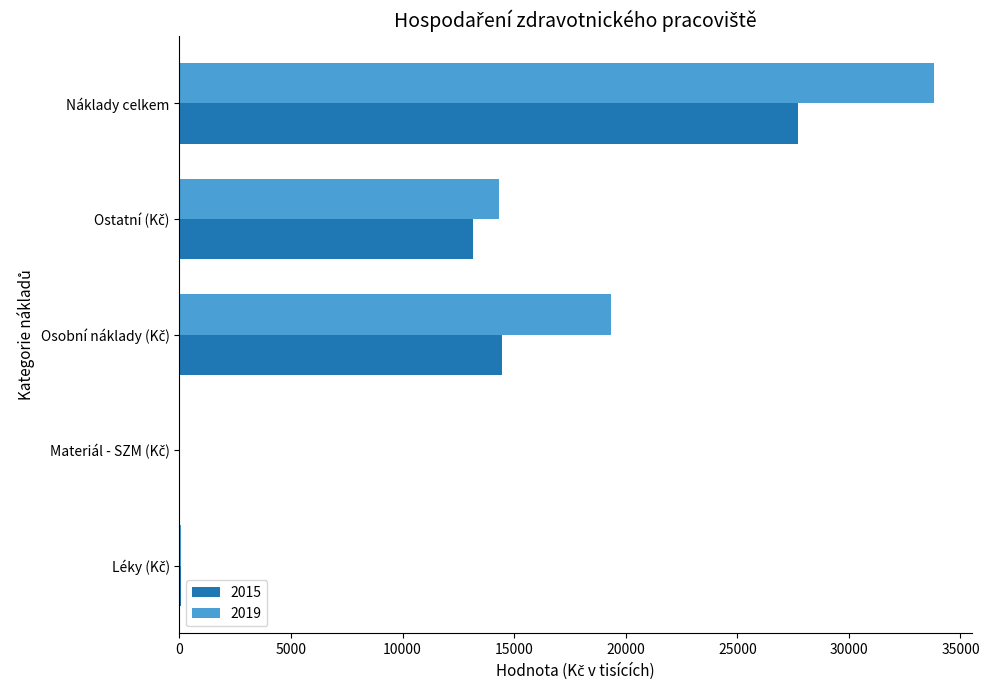

What is the sum of all 2019 values?

67616.4